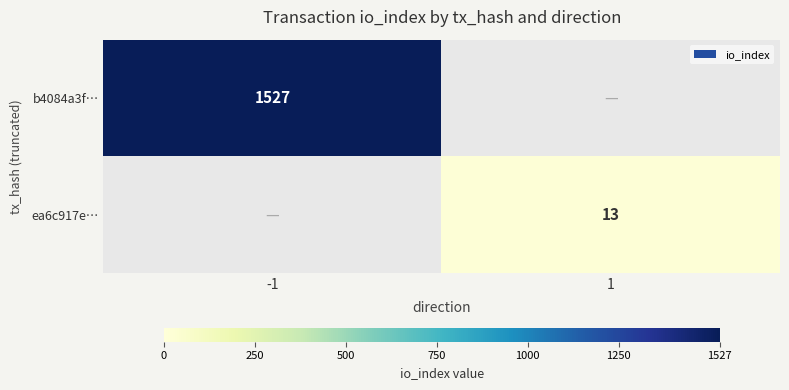

True or false: b4084a3f… has a value of 1527 at -1.

True